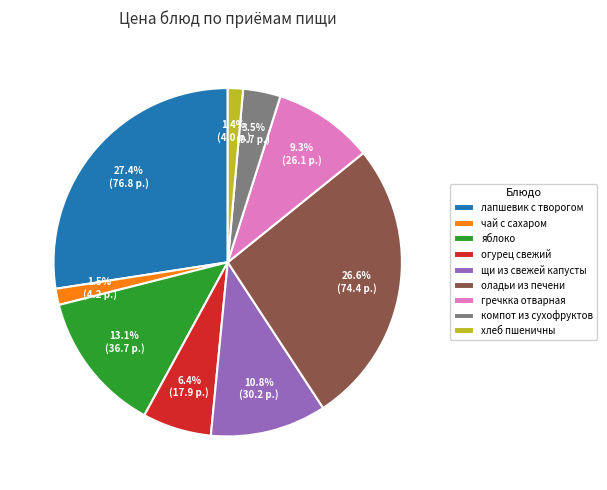

To the nearest percent, what is the difference between the largest and smallest slice percentages?

26%